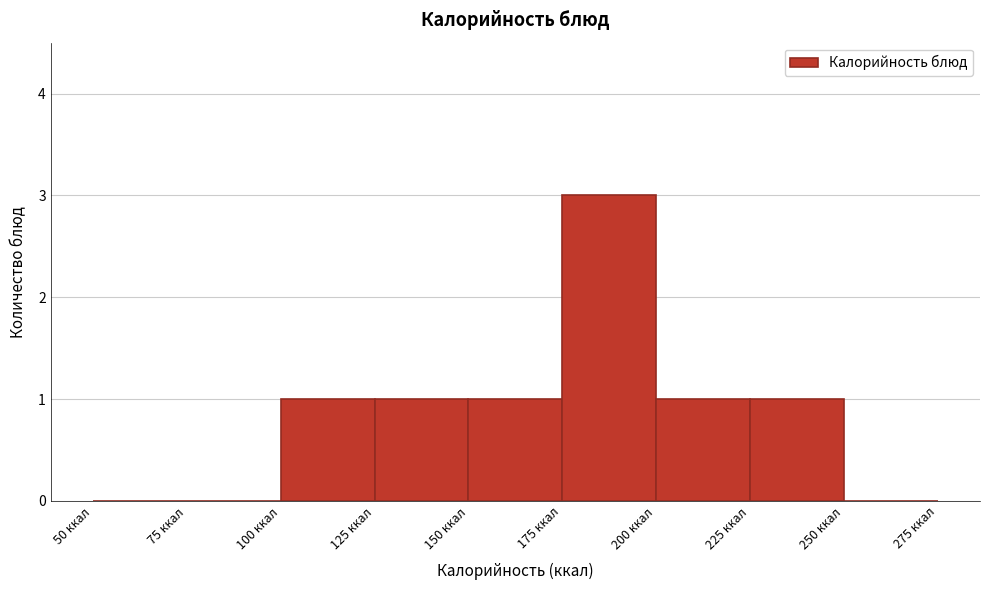

Reading left to right, list every bar in this chart as the range it spans on the x-axis followed by its height. The values are not printed on the chart, so give them approximately, as read against the axis.

50 to 75: 0
75 to 100: 0
100 to 125: 1
125 to 150: 1
150 to 175: 1
175 to 200: 3
200 to 225: 1
225 to 250: 1
250 to 275: 0